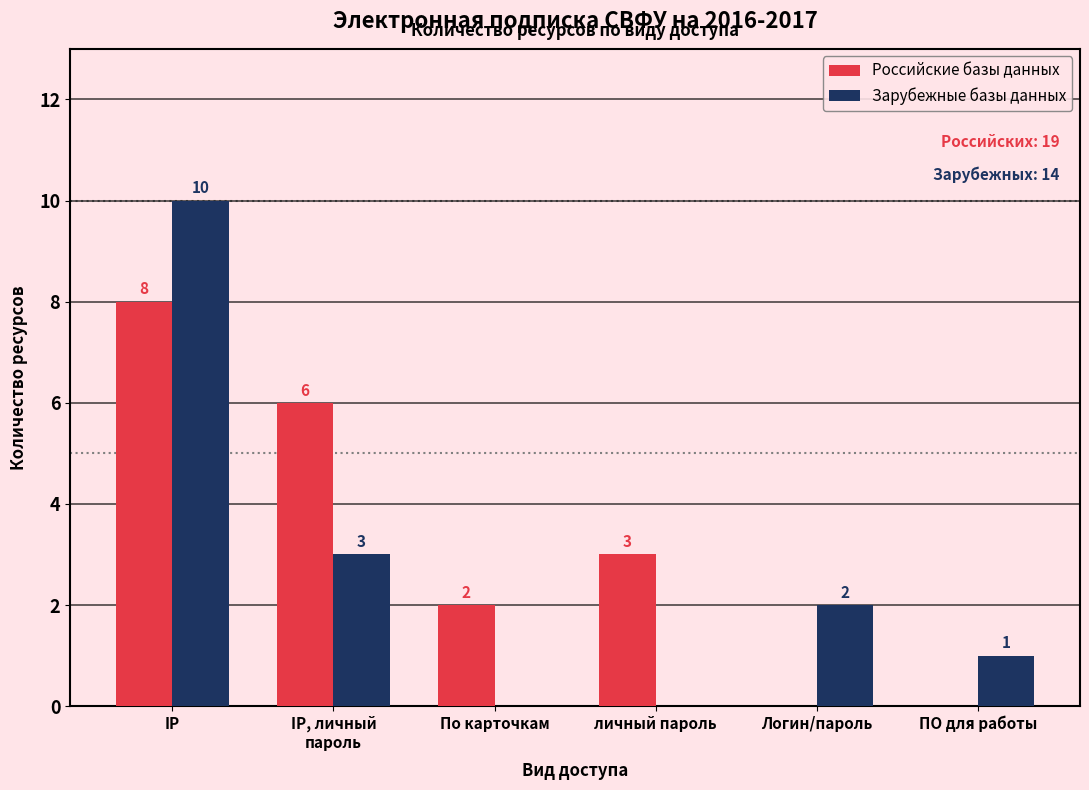

Reading left to right, extract all data points from this chart.

Российские базы данных: IP=8	IP, личный
пароль=6	По карточкам=2	личный пароль=3	Логин/пароль=0	ПО для работы=0
Зарубежные базы данных: IP=10	IP, личный
пароль=3	По карточкам=0	личный пароль=0	Логин/пароль=2	ПО для работы=1